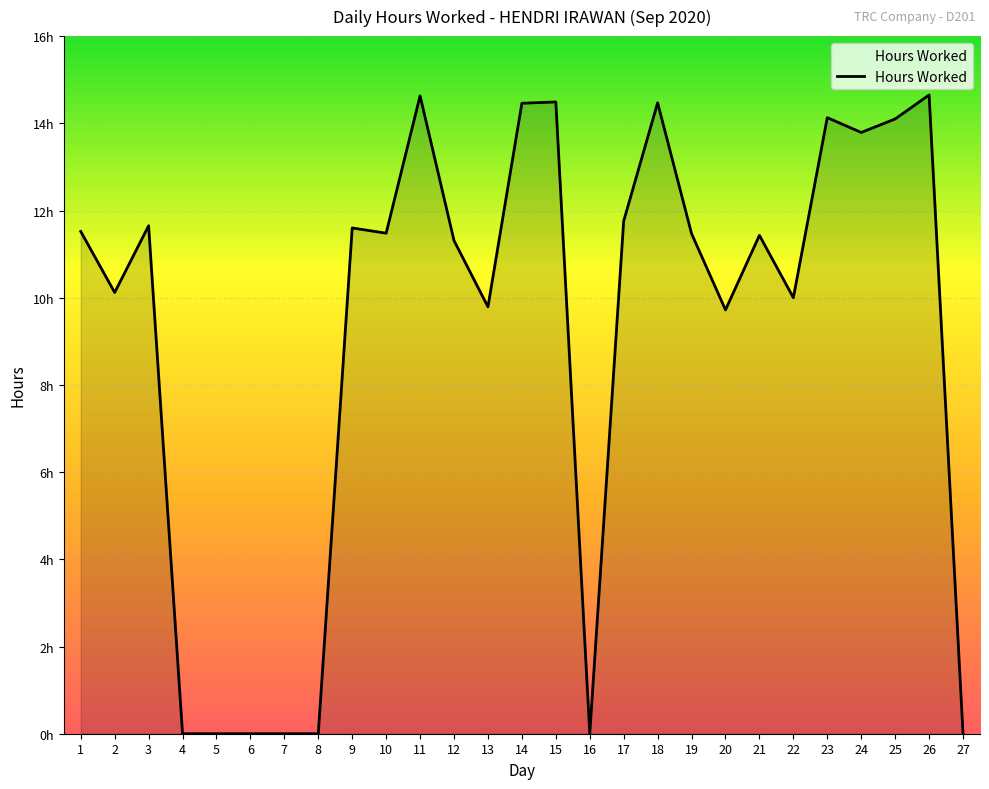

At which category does the chart reach its peak across all series?

26